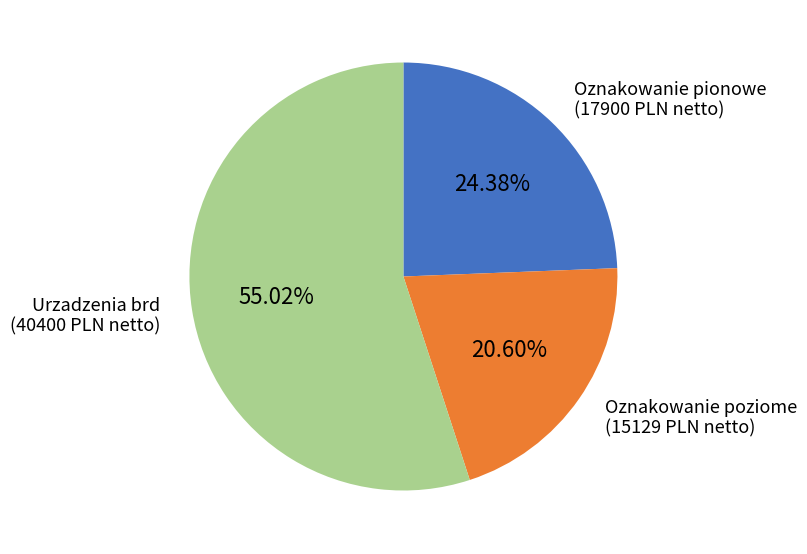

Is there a majority slice in this chart?

Yes